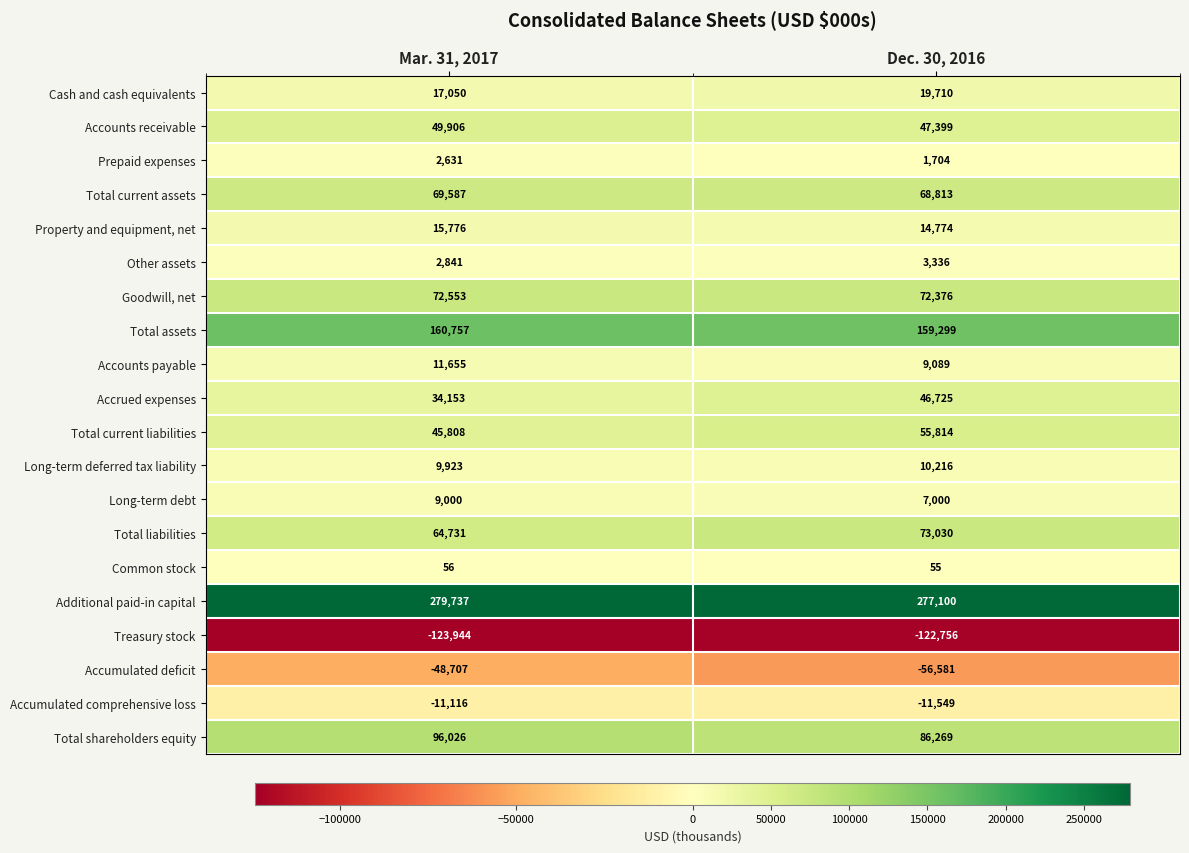

What is the sum of the Accrued expenses values at Mar. 31, 2017 and Dec. 30, 2016?

80878